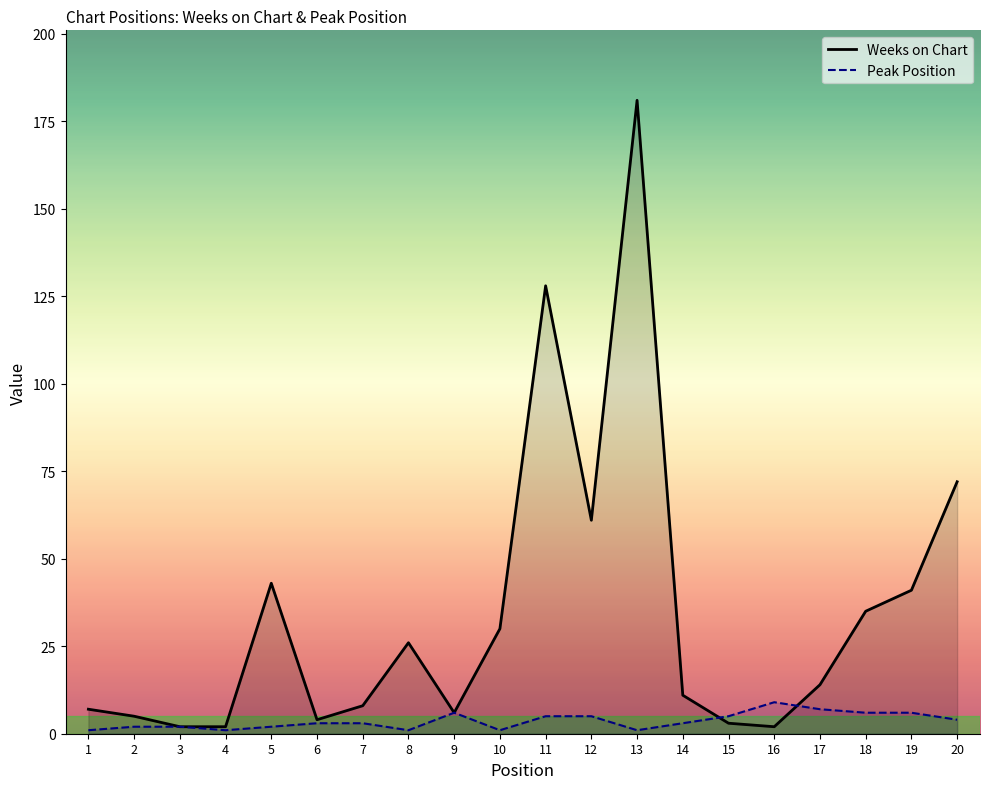

Where do Peak Position and Weeks on Chart first cross each other?

14 and 15